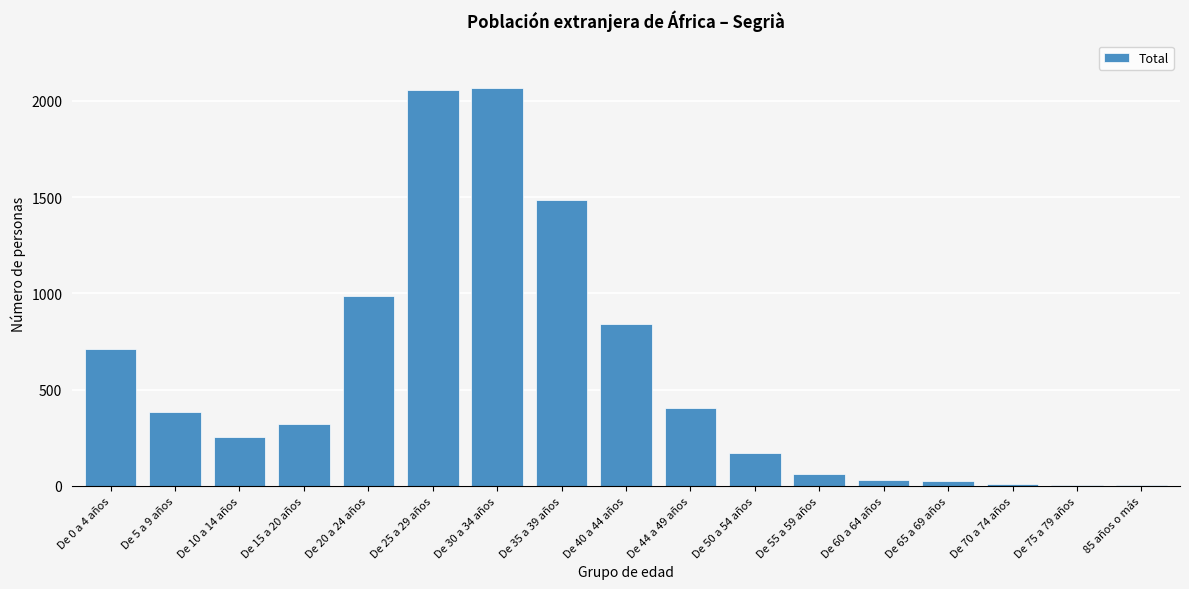

What is the sum of all values?

9827